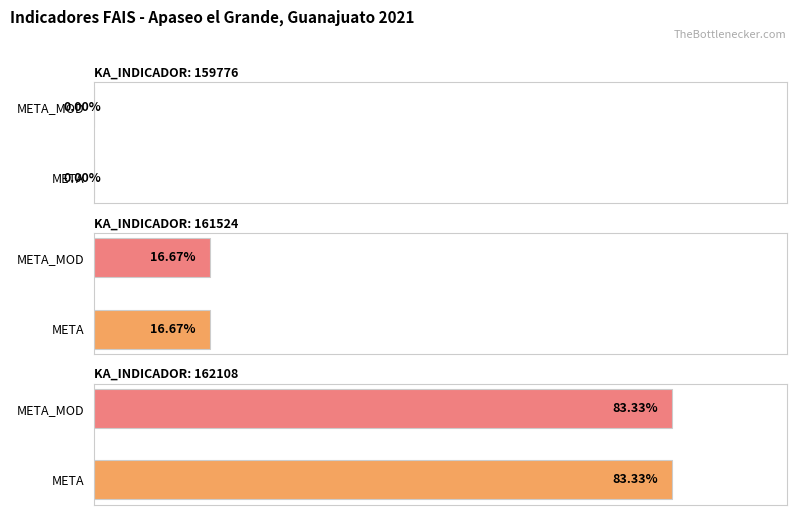

How many bars are there in each group?

2